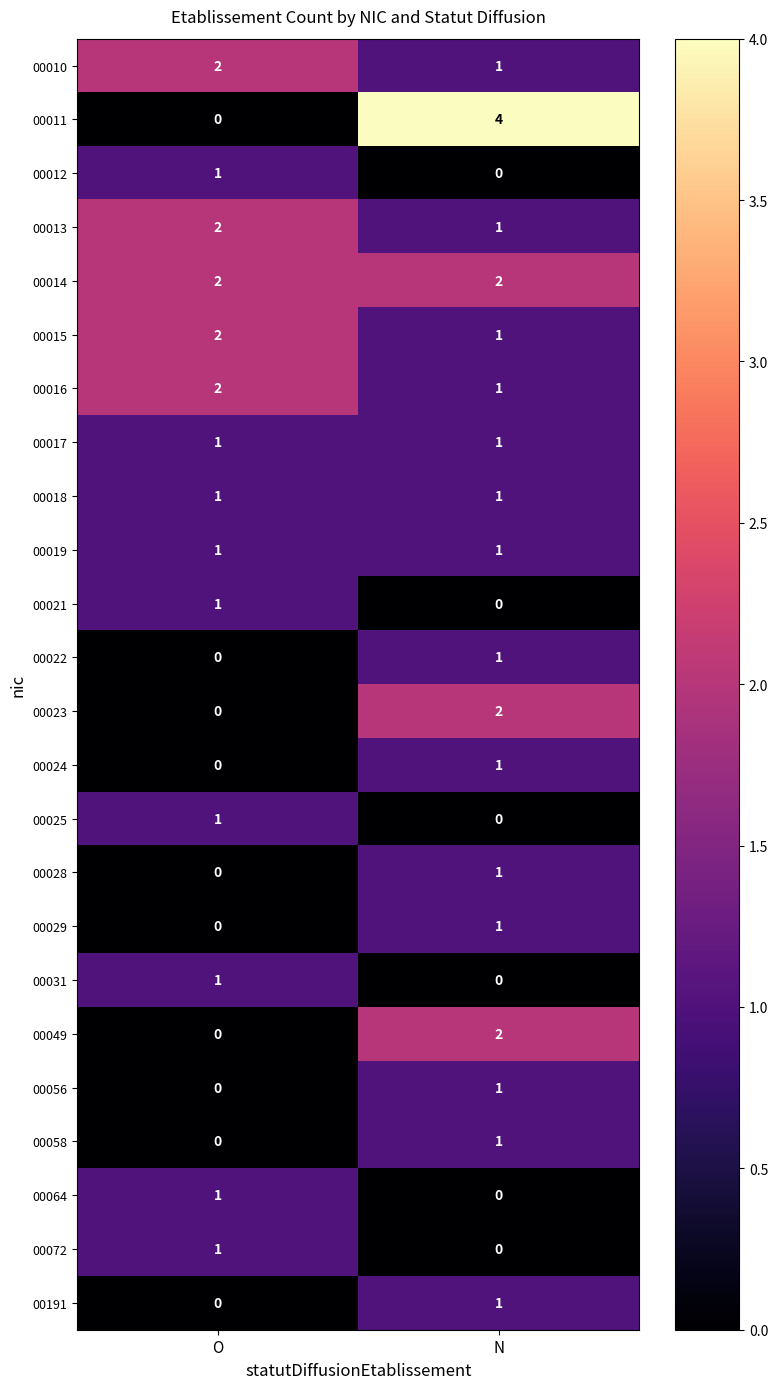

Is the value of 00014 at O greater than the value of 00016 at N?

Yes